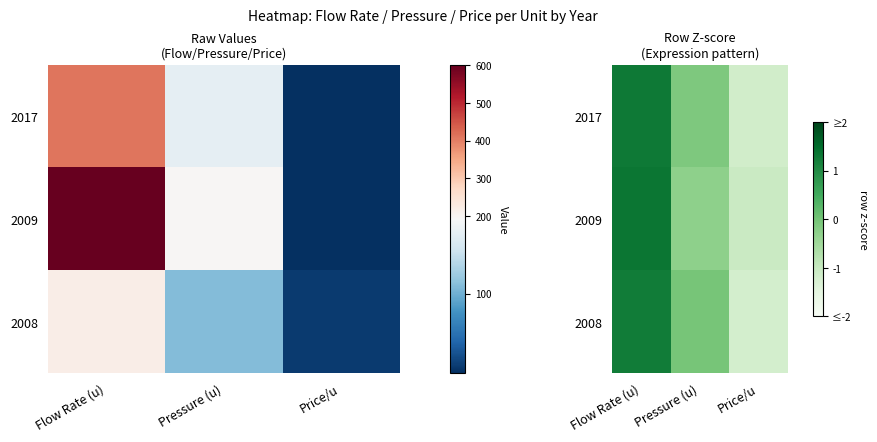

Which category has the highest value across all series?

Flow Rate (u)